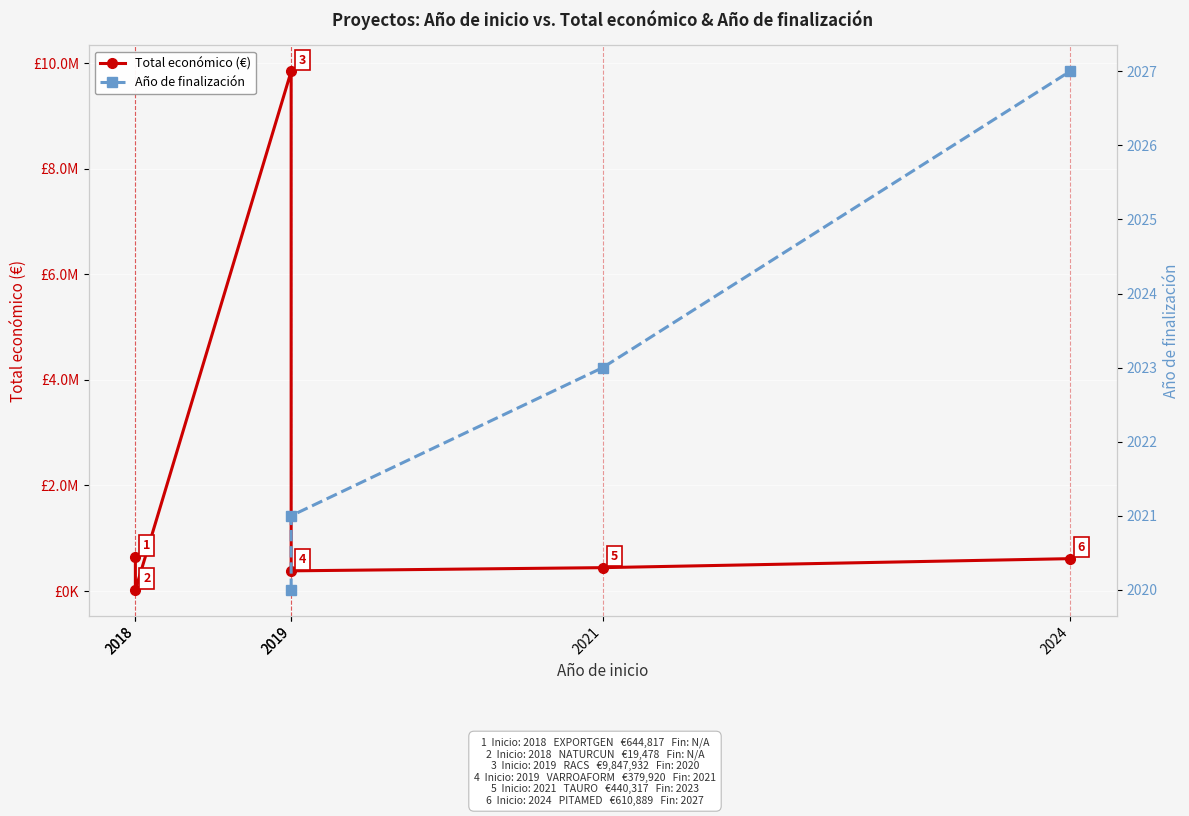

List the labels in order of value, largest first.

2019, 2018, 2024, 2021, 2019, 2018